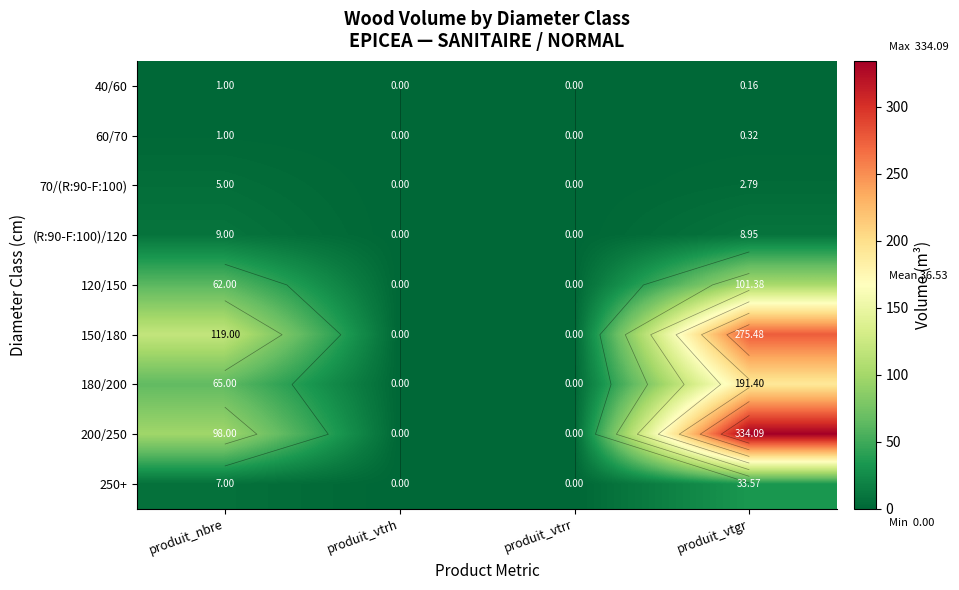

Which series has the largest total across all categories?

200/250